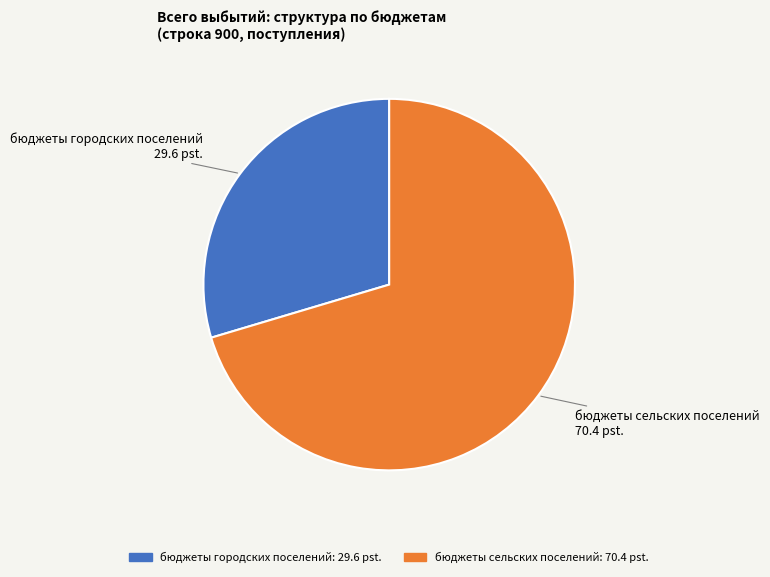

Between бюджеты городских поселений and бюджеты сельских поселений, which is larger?

бюджеты сельских поселений